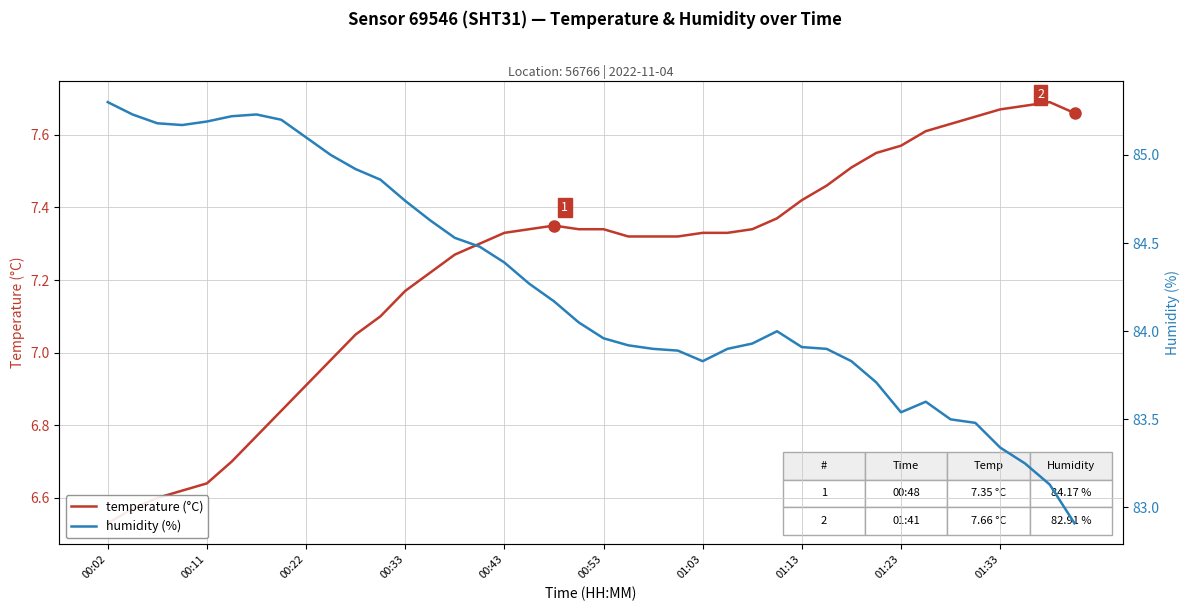

Which series has the largest range (max minus min)?

humidity (%)